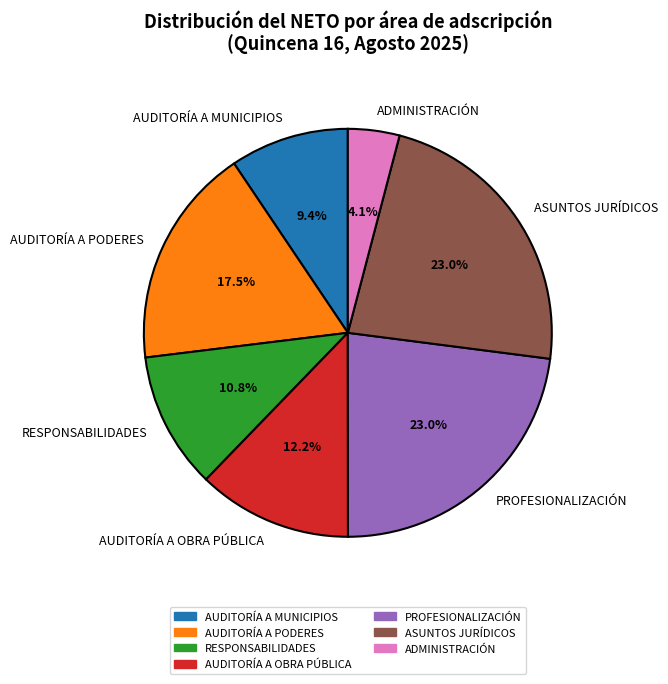

Does ASUNTOS JURÍDICOS account for over 50% of the chart?

No